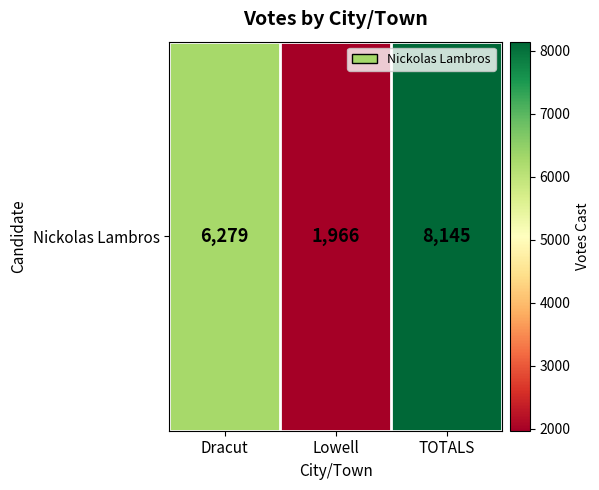

What is the sum of all values?

16390